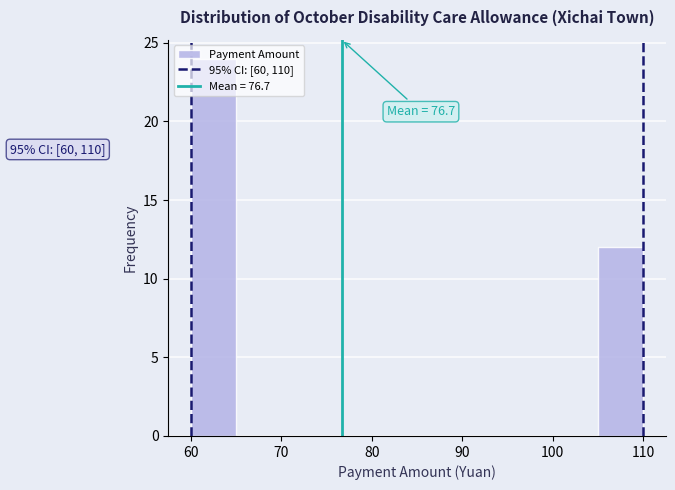

Which range on the x-axis has the tallest bar?

60 to 65